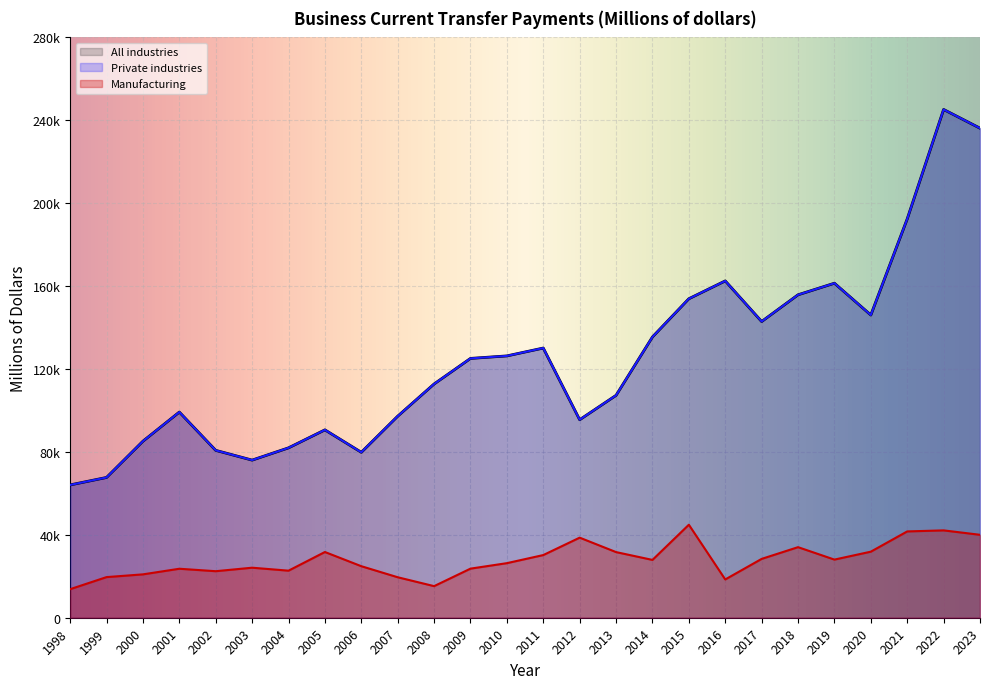

What is the difference between the Manufacturing values at 2006 and 2014?

3035